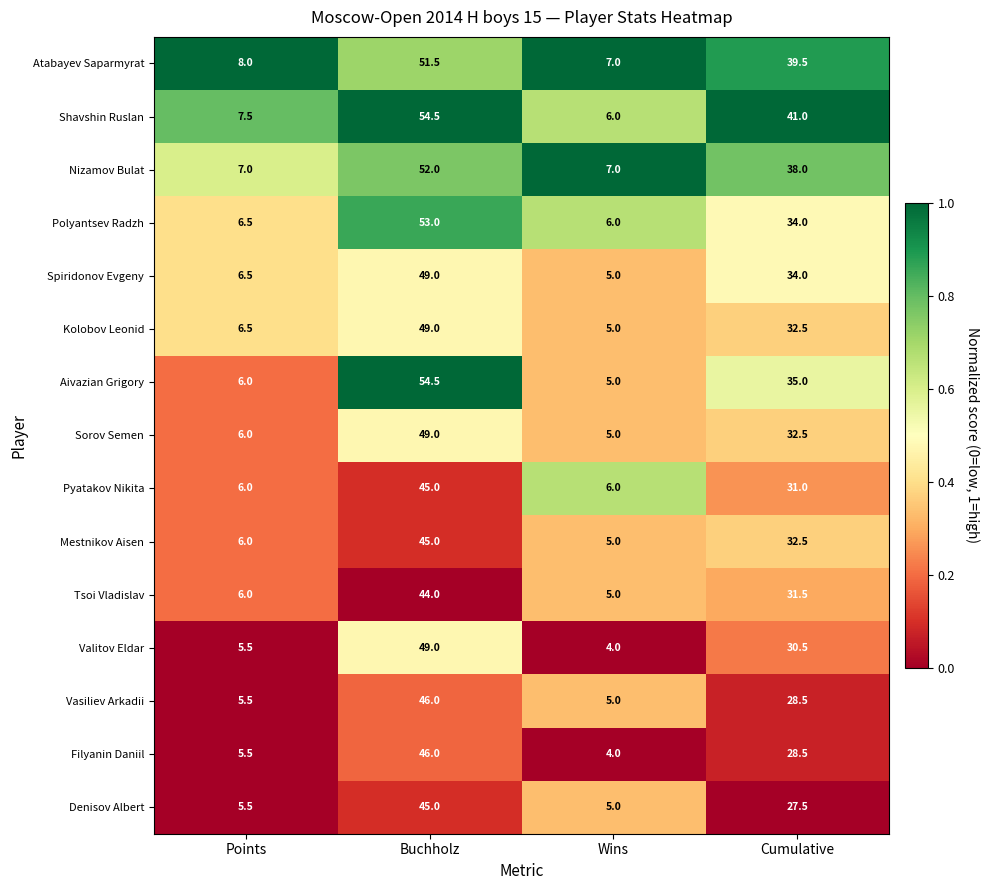

What is the difference between the second highest and second lowest values in the Nizamov Bulat series?

31.0